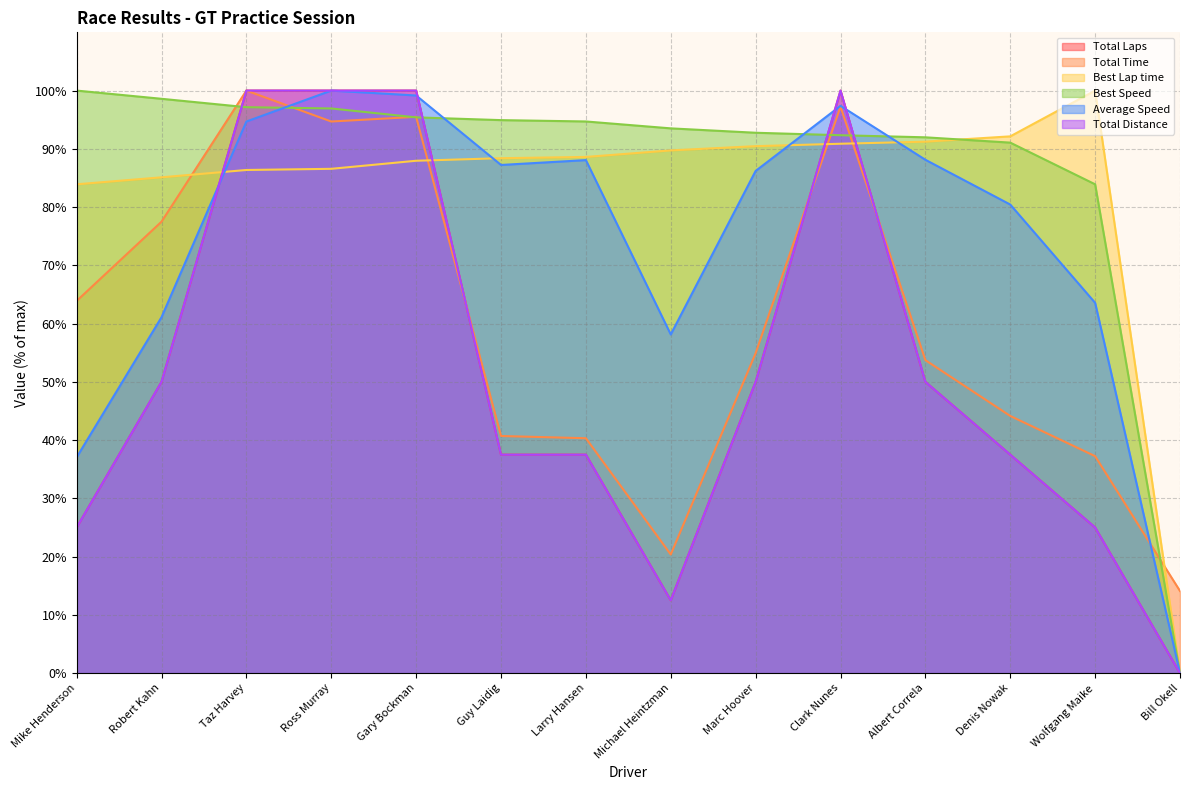

The Total Time series shows 100.0 at Taz Harvey. True or false?

True